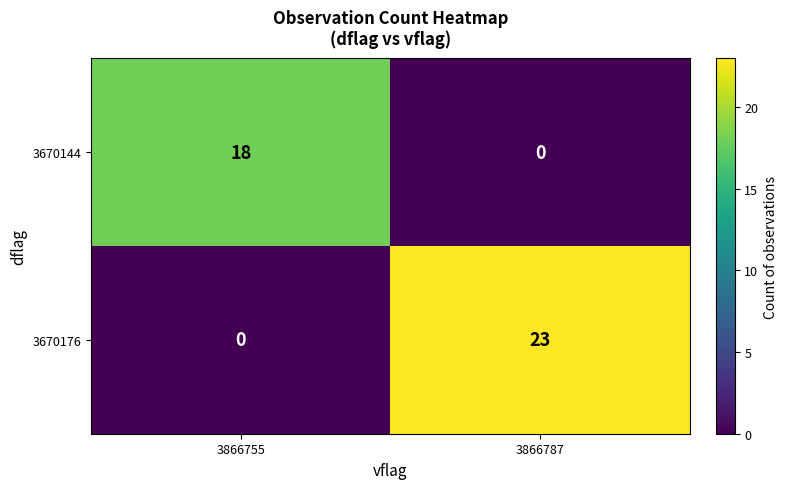

At which category is the sum across all series the highest?

3866787